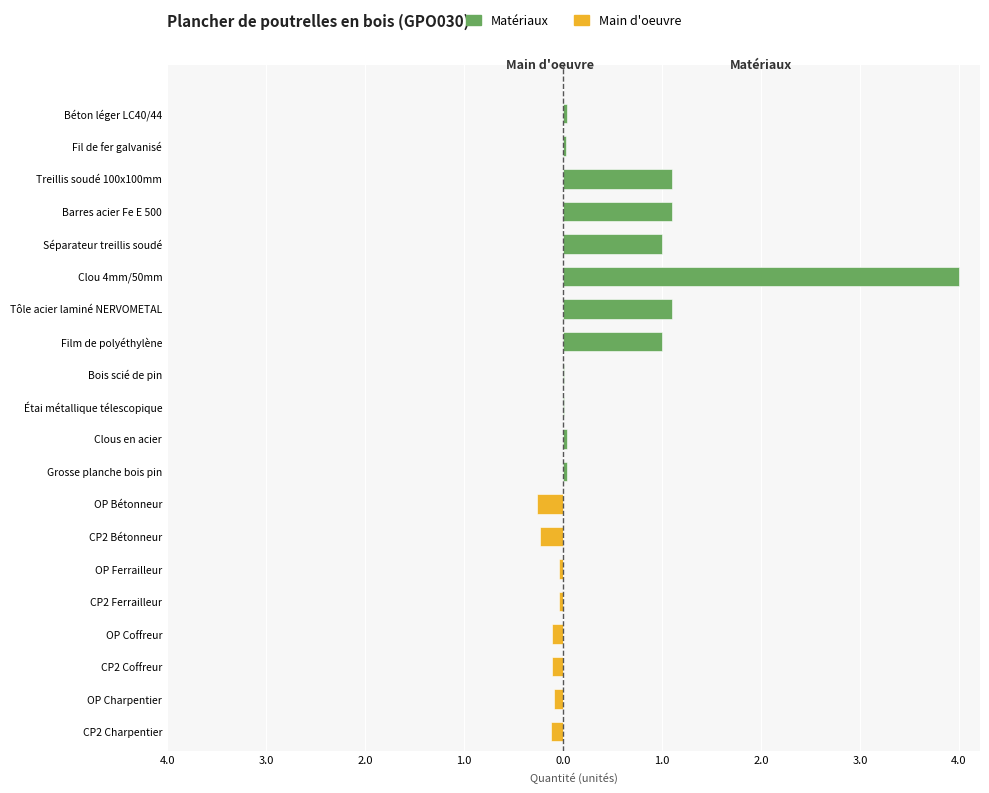

What is the minimum value shown in the chart?

-0.3